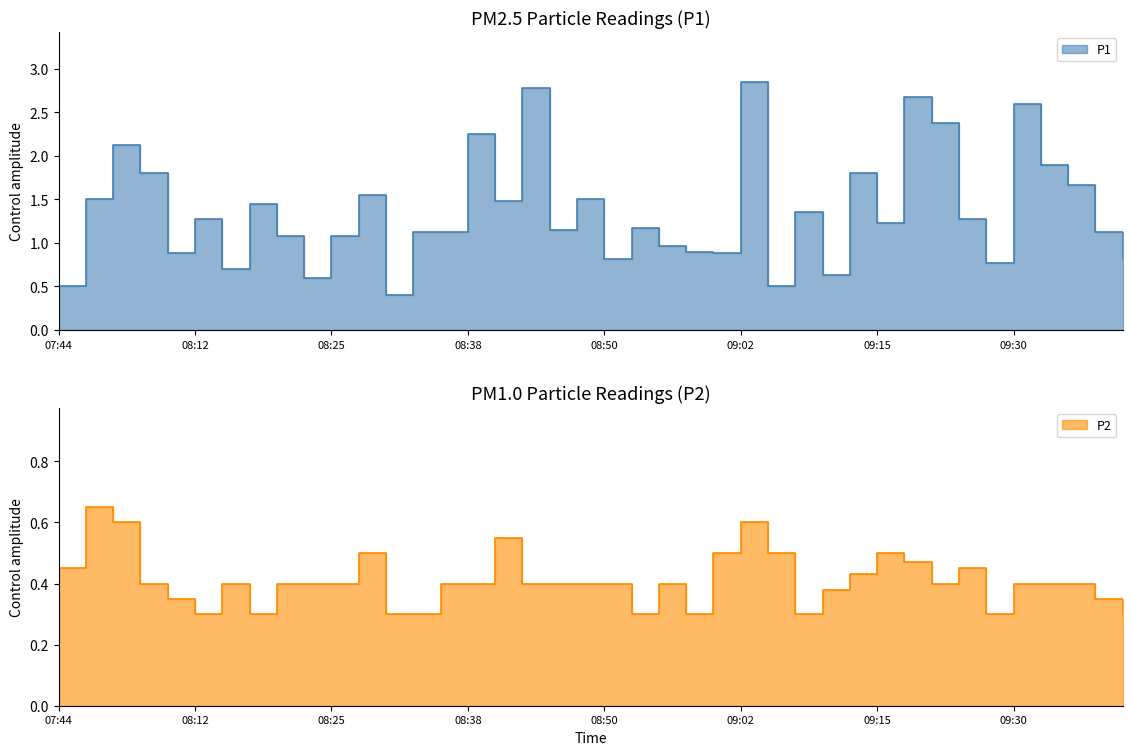

True or false: P2 has a value of 0.3 at 08:30.

True